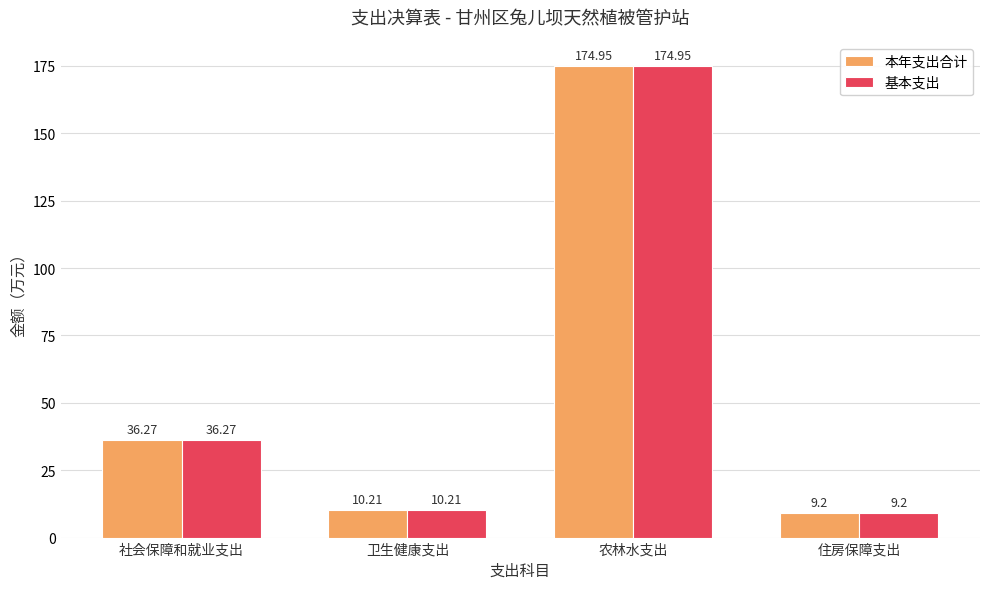

At which label is 基本支出 closest to 92?

社会保障和就业支出